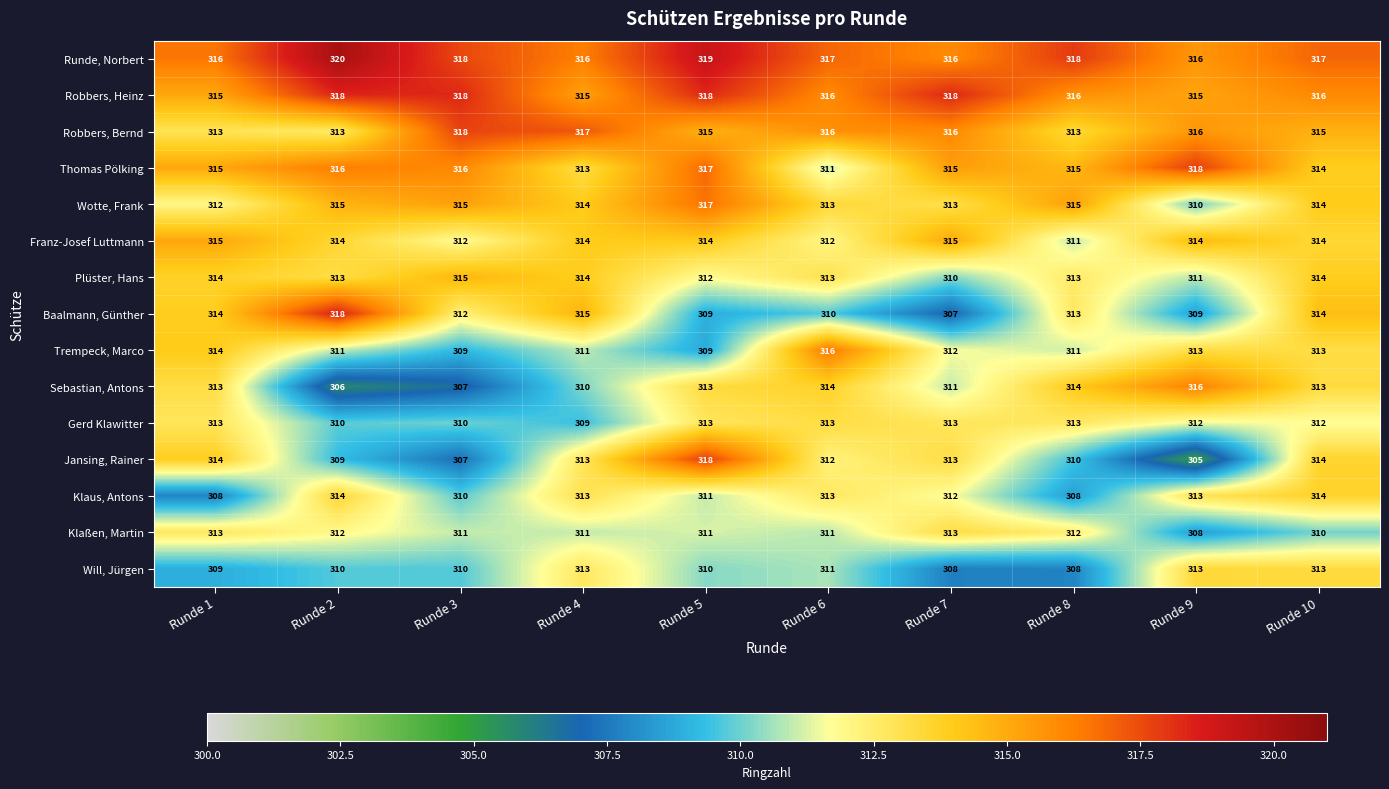

What is the smallest value displayed?

305